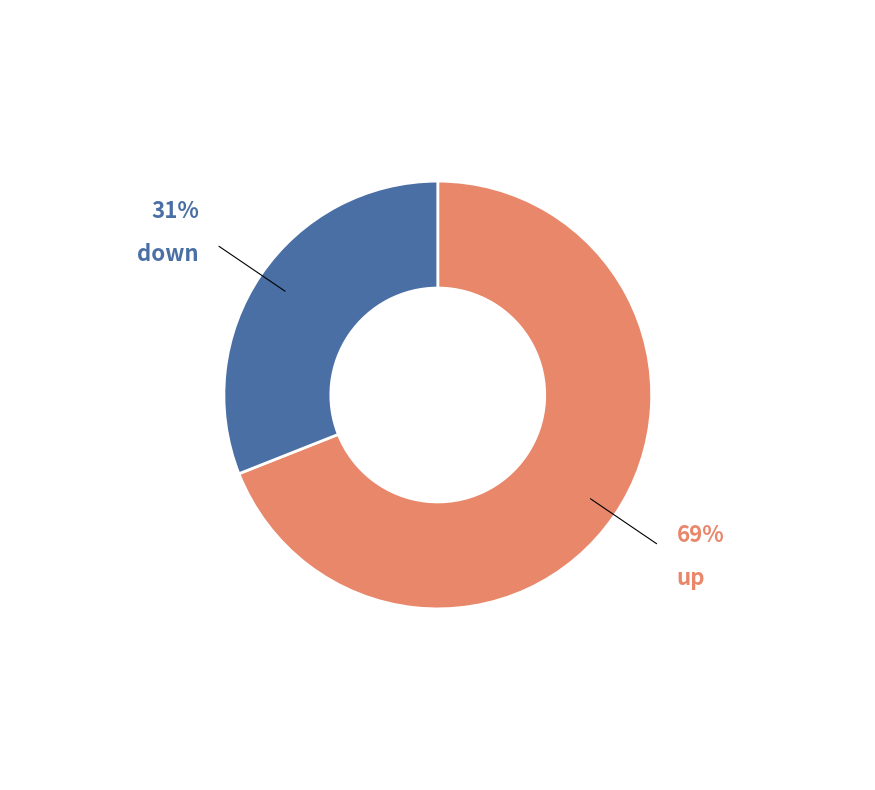

To the nearest percent, what is the average slice percentage?

50%